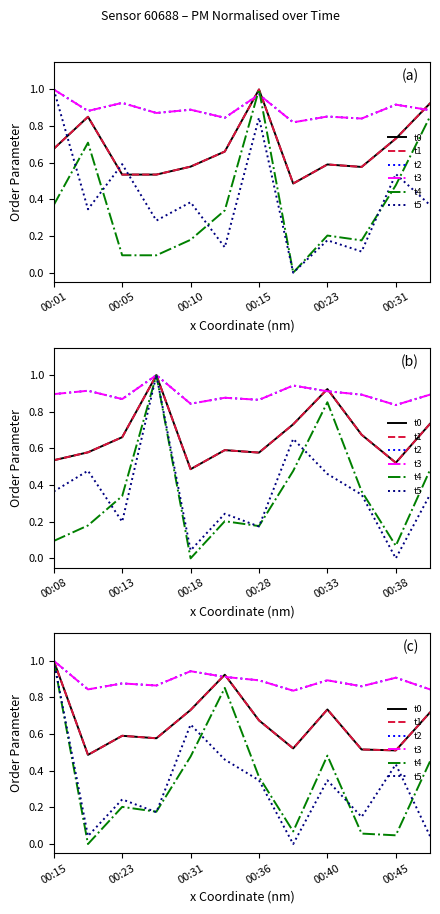

How many data points does each series have?

12